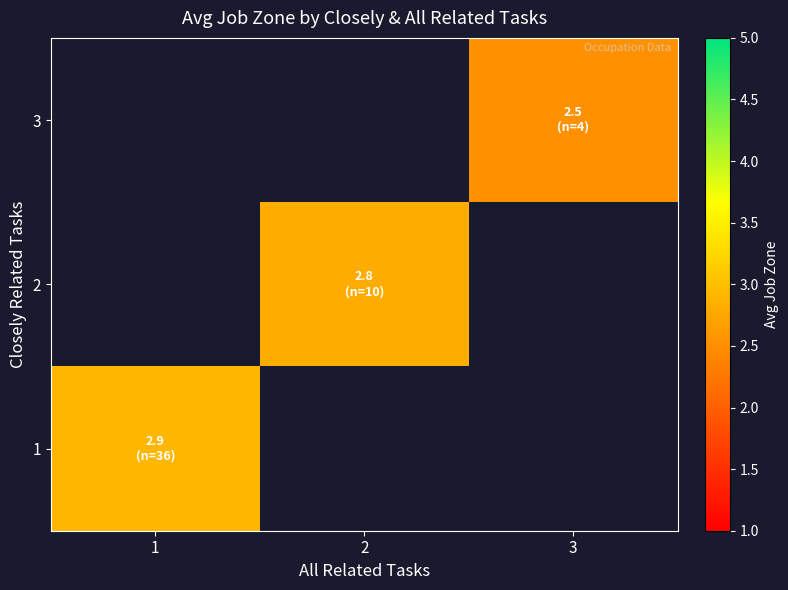

How many distinct data groups are displayed?

3